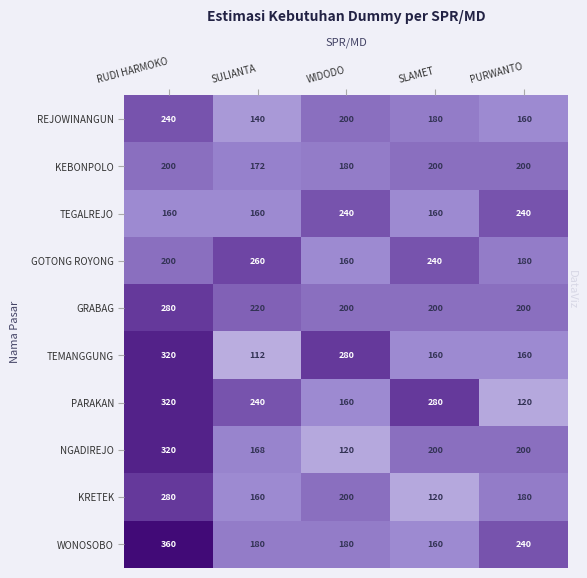

Where is WONOSOBO nearest to the value 260?

PURWANTO